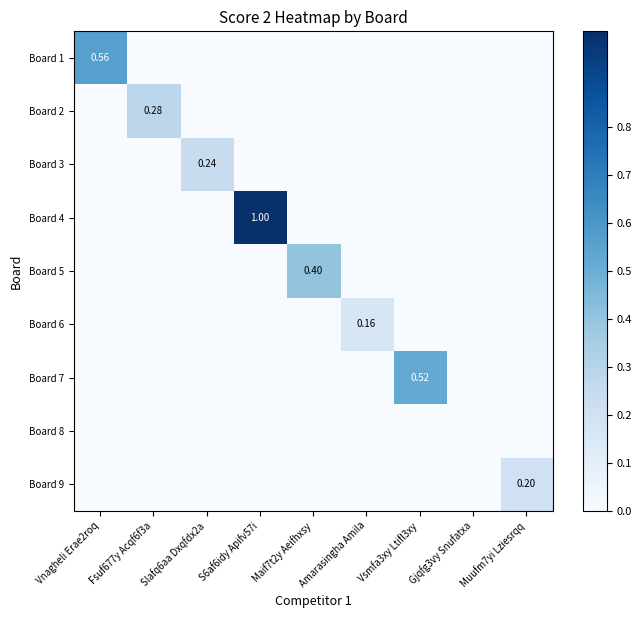

Which series changed the most between Amarasingha Amila and Muufm7yi Lziesrqq?

Board 9